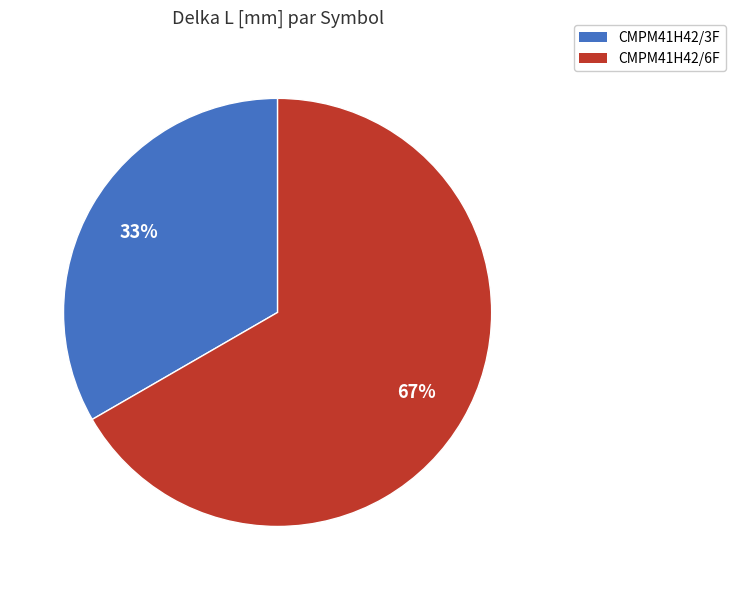

Which category has the smallest portion of the pie?

CMPM41H42/3F